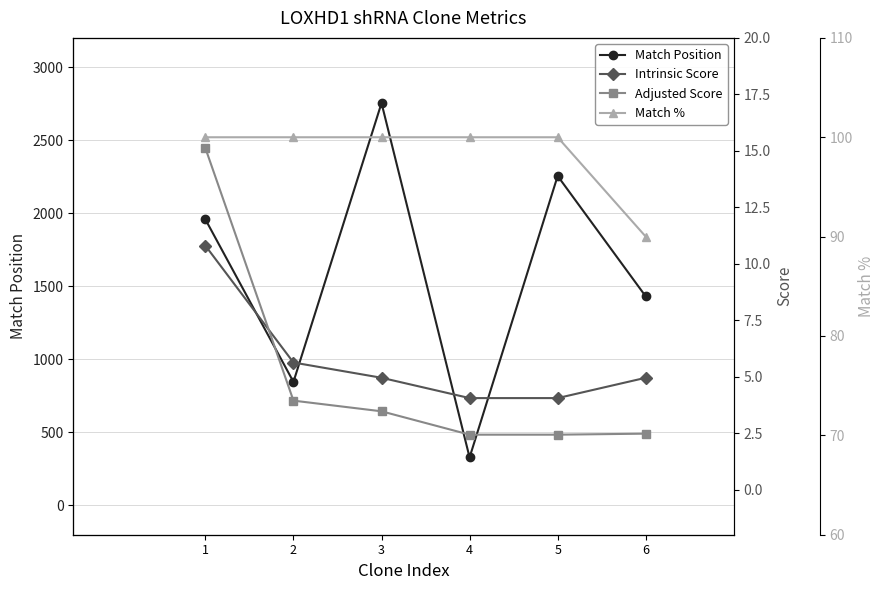

What is the total value across all series at 3?

2862.4